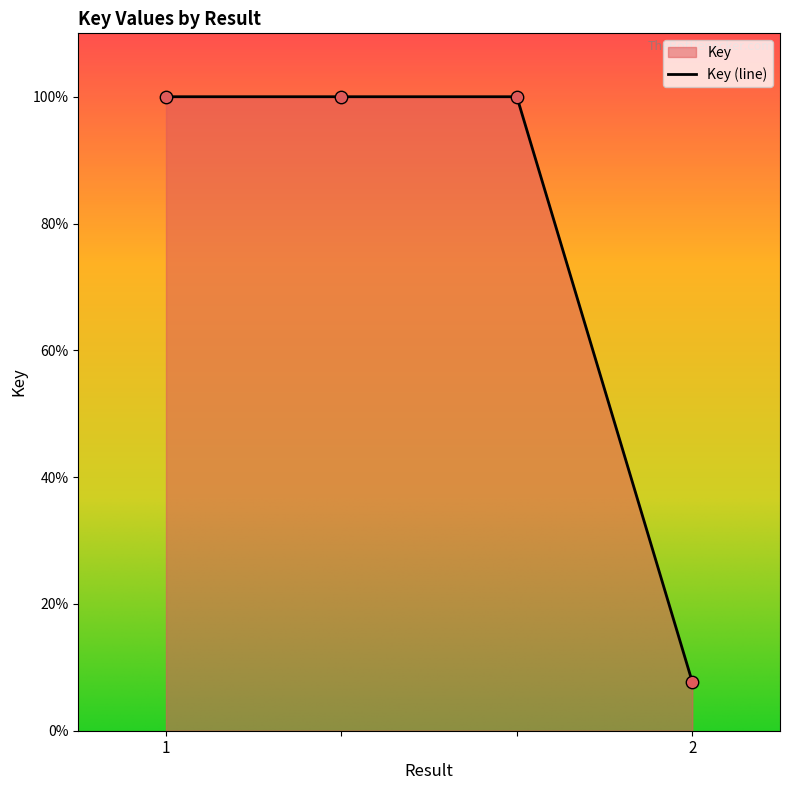

What is the change in value from 1 to 2?

-92.3